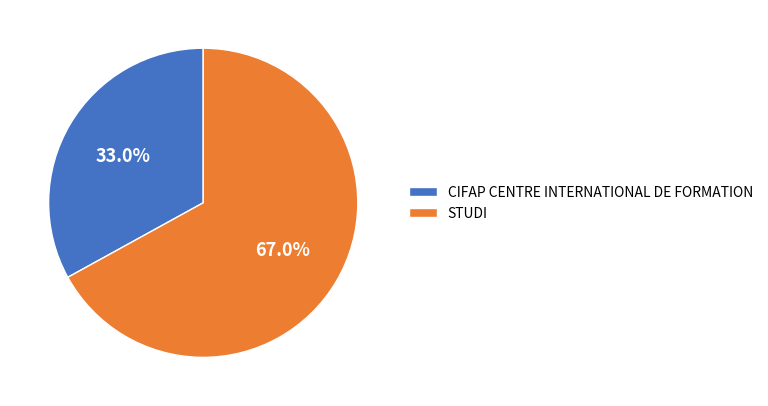

To the nearest percent, what is the difference between the STUDI and CIFAP CENTRE INTERNATIONAL DE FORMATION slice percentages?

34%